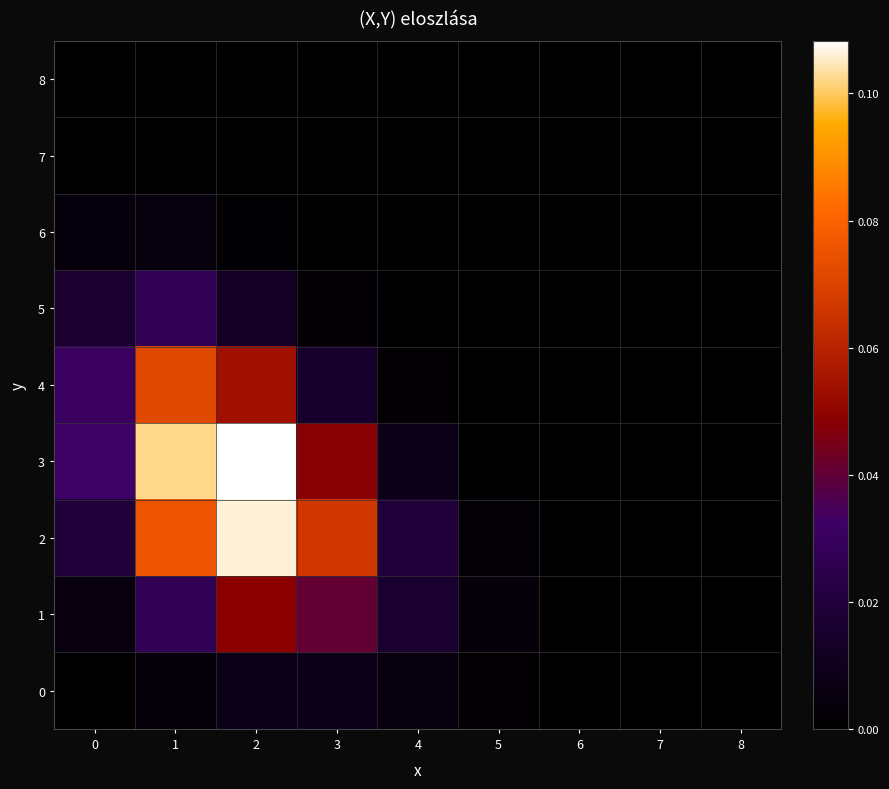

Which series has the largest total across all categories?

3